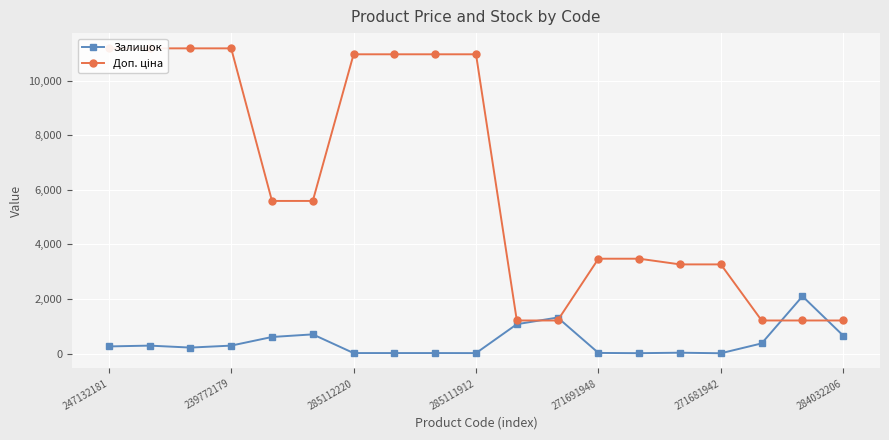

List the series in order of their overall mean, highest first.

Доп. ціна, Залишок